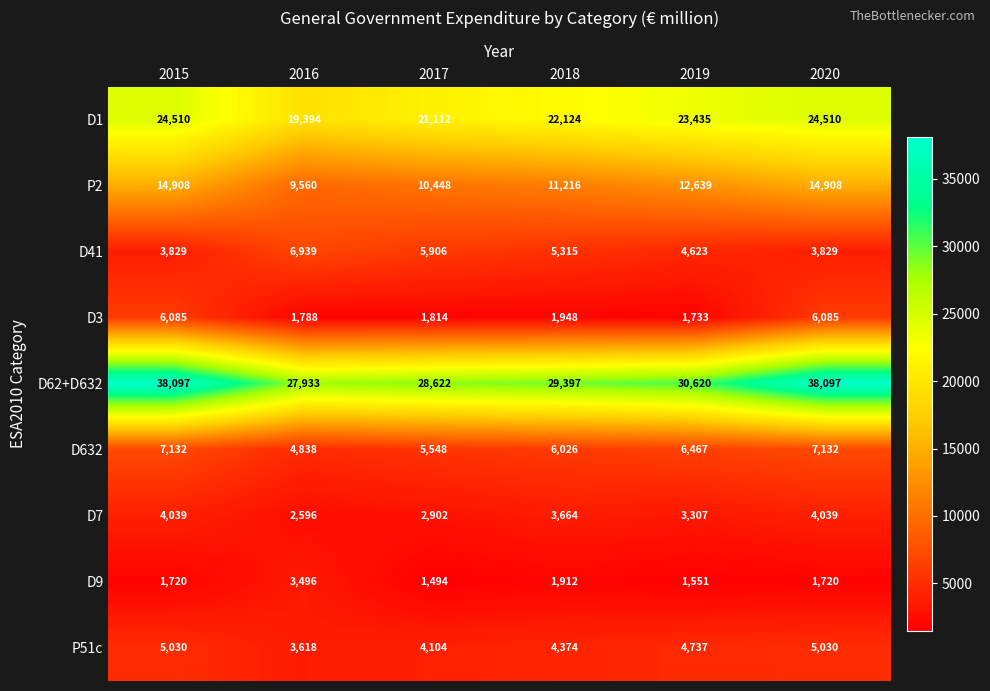

Which category has the lowest value in the P51c series?

2016